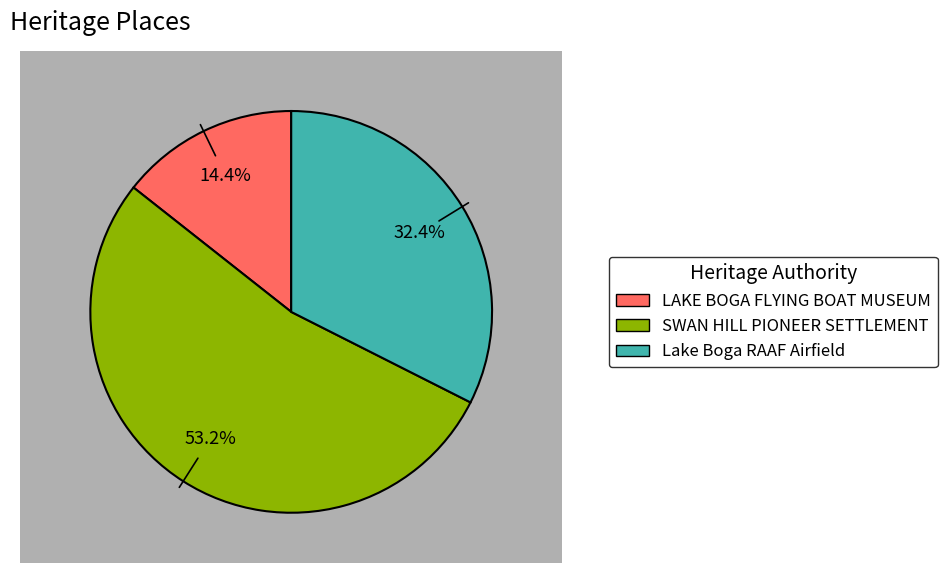

How many segments does this pie chart have?

3